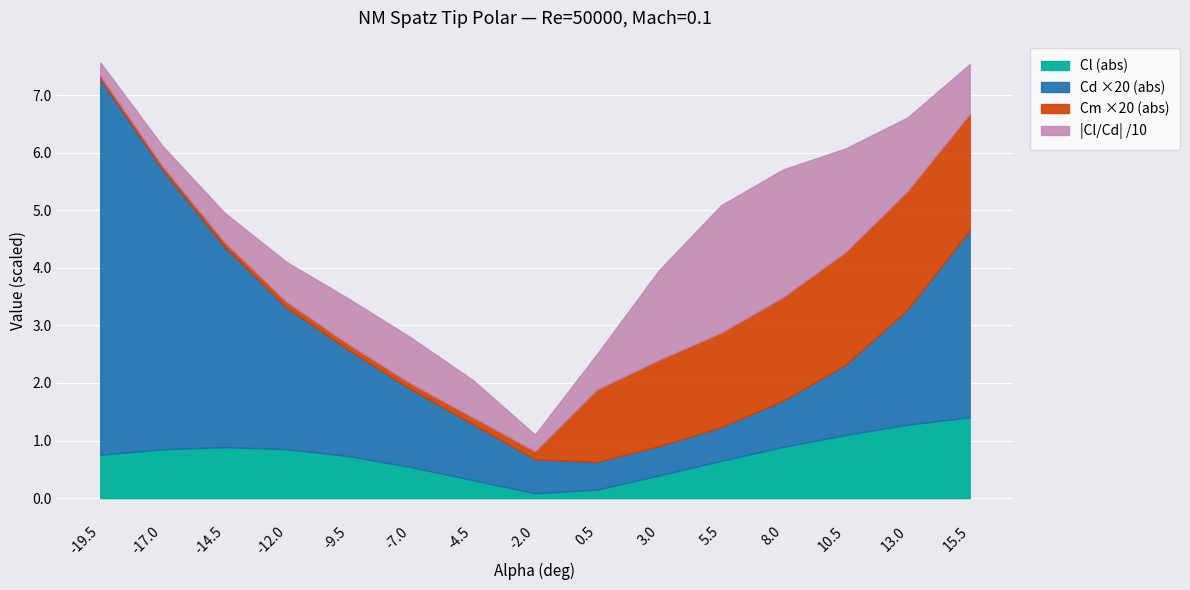

How many interior local valleys does the Cd series have?

1